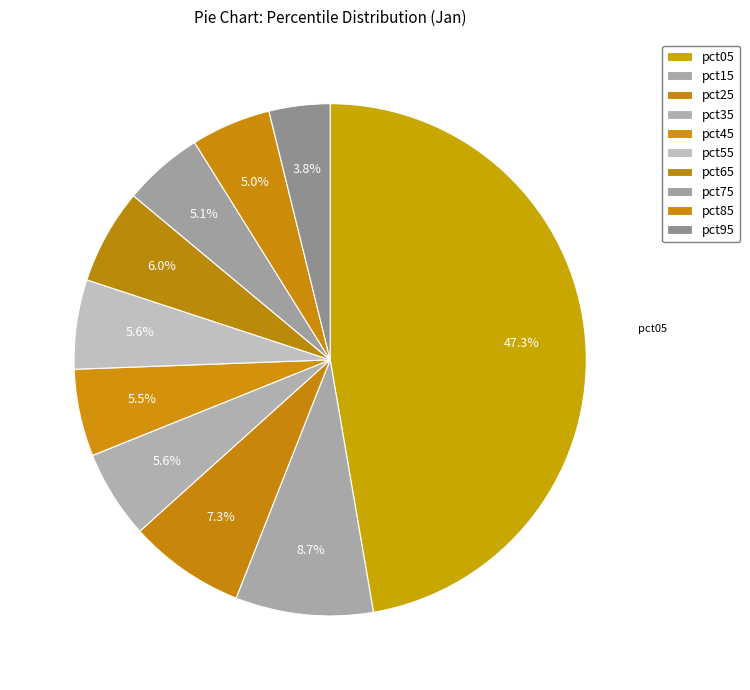

To the nearest percent, what is the combined percentage of pct15 and pct75?

14%